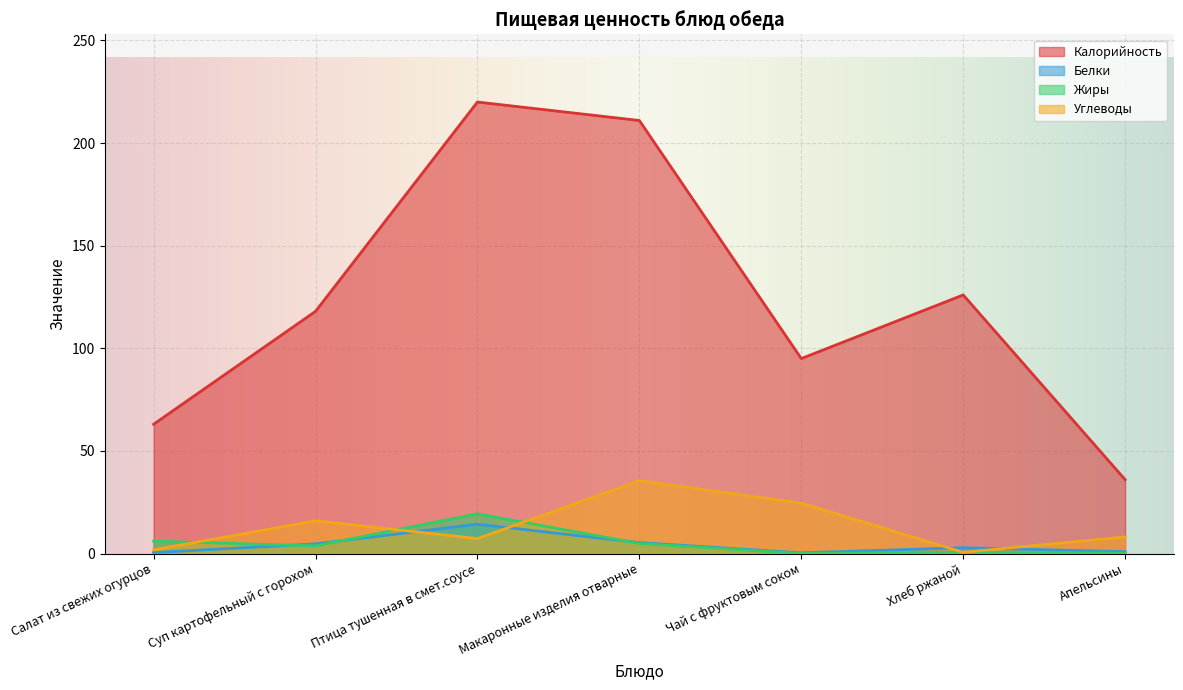

Is the value of Жиры at Птица тушенная в смет.соусе greater than the value of Белки at Суп картофельный с горохом?

Yes